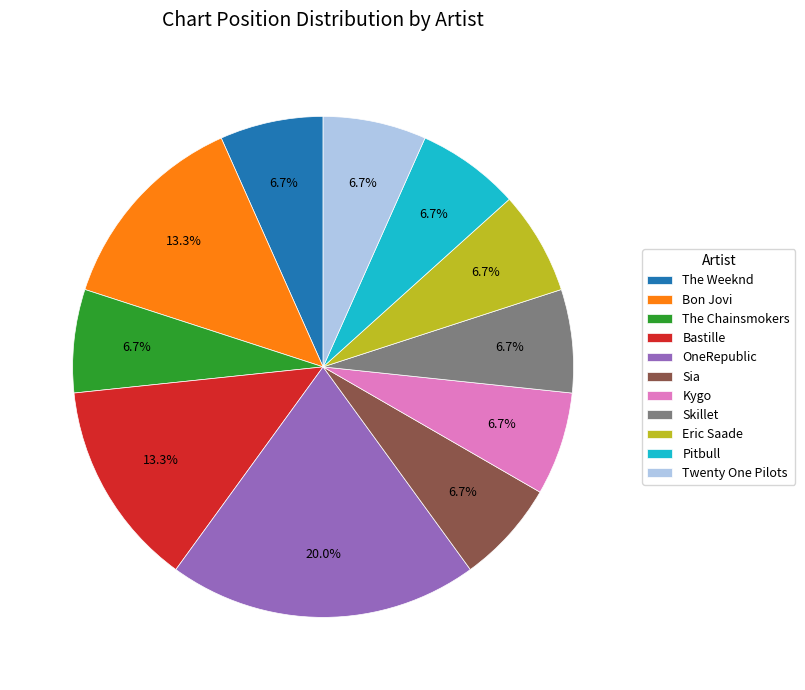

Count the number of slices in the pie.

11